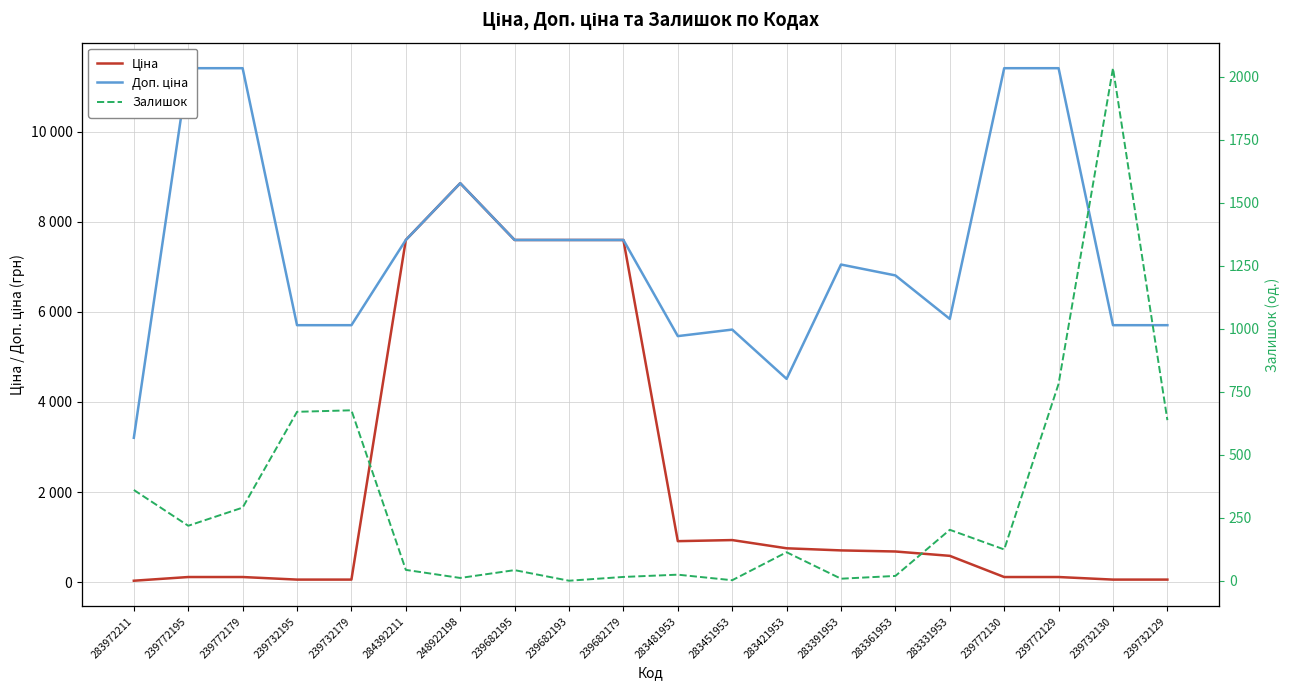

Count the number of categories in the chart.

20